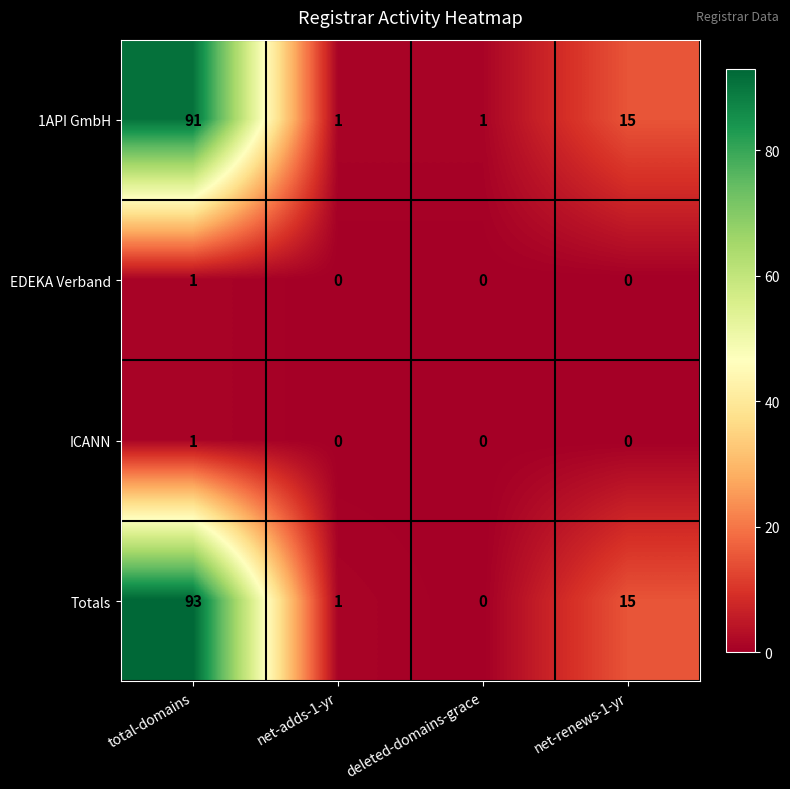

Which series has the largest total across all categories?

Totals